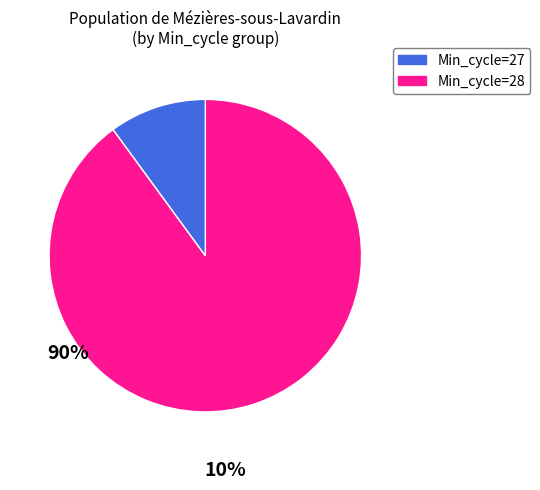

Does any single category account for the majority?

Yes